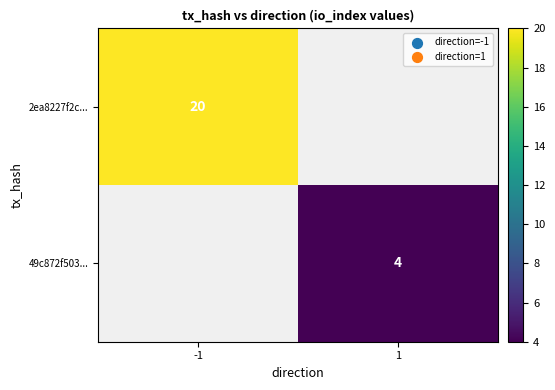

The 2ea8227f2c... series shows 20 at -1. True or false?

True